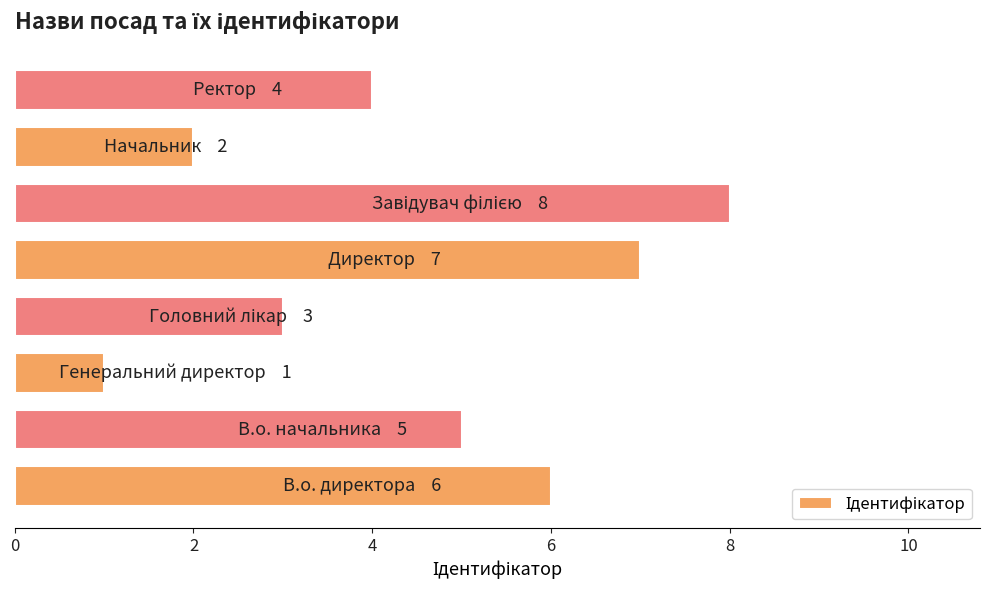

What is the greatest value displayed?

8